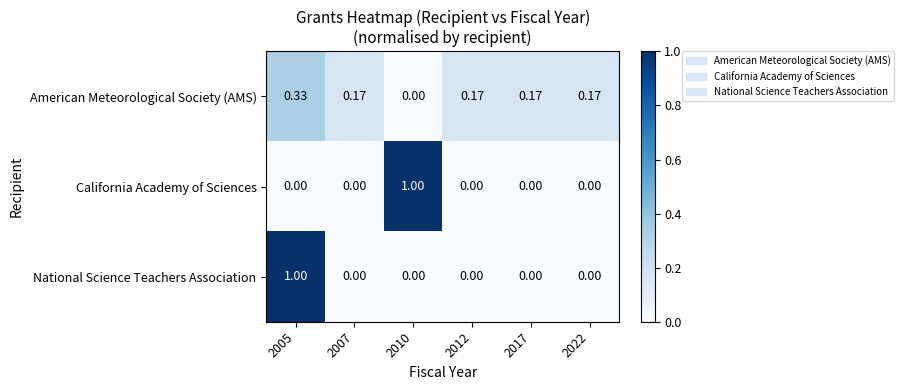

How many data points does each series have?

6